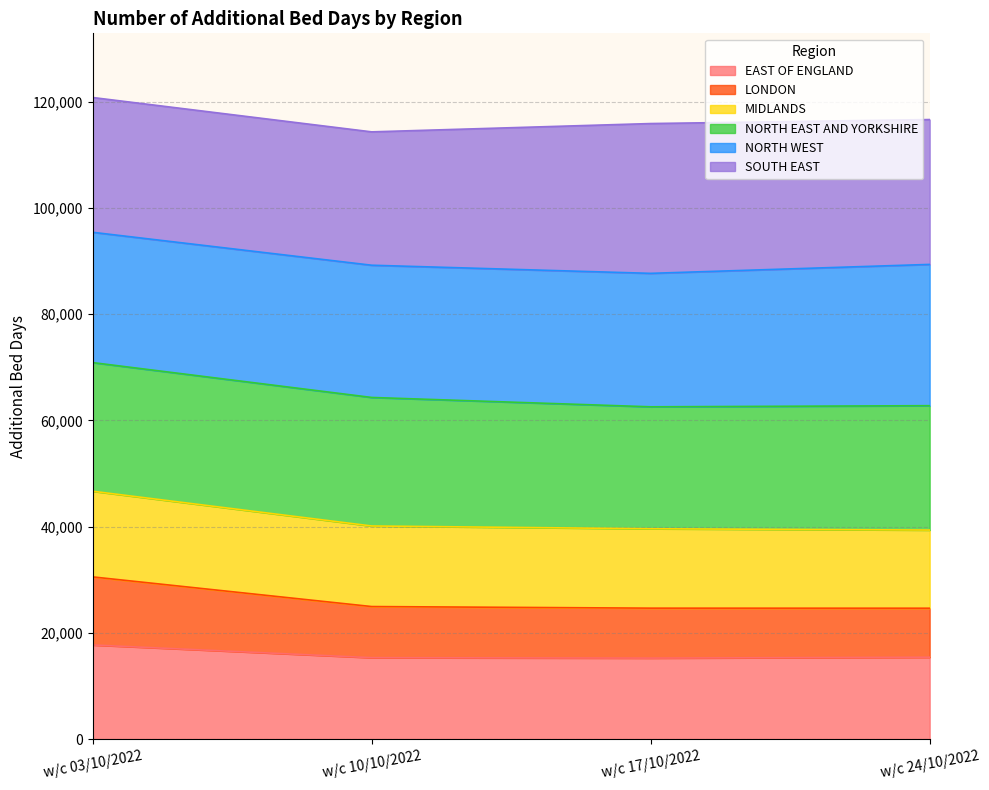

At which category is the sum across all series the highest?

w/c 03/10/2022